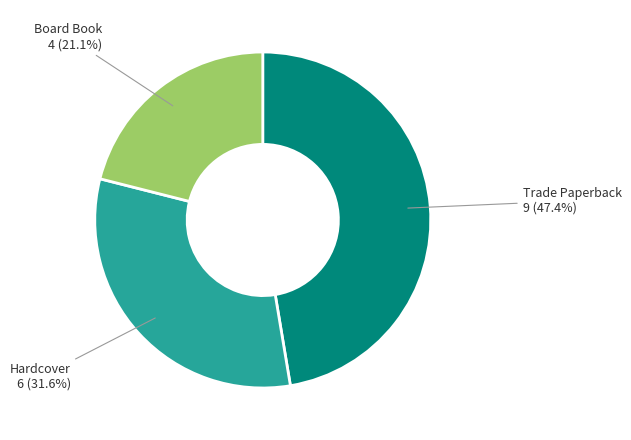

Is there any slice that represents more than half of the pie?

No